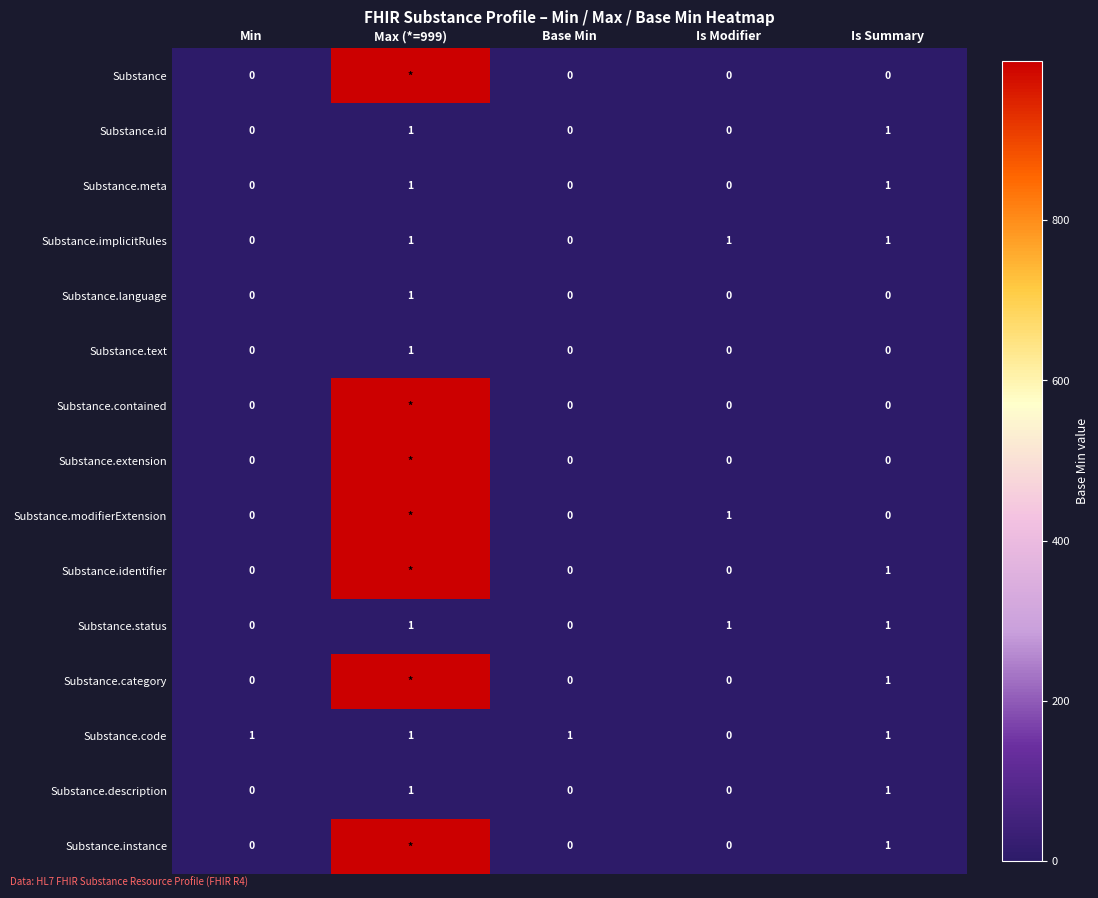

How many positive values does the Substance.status series have?

3